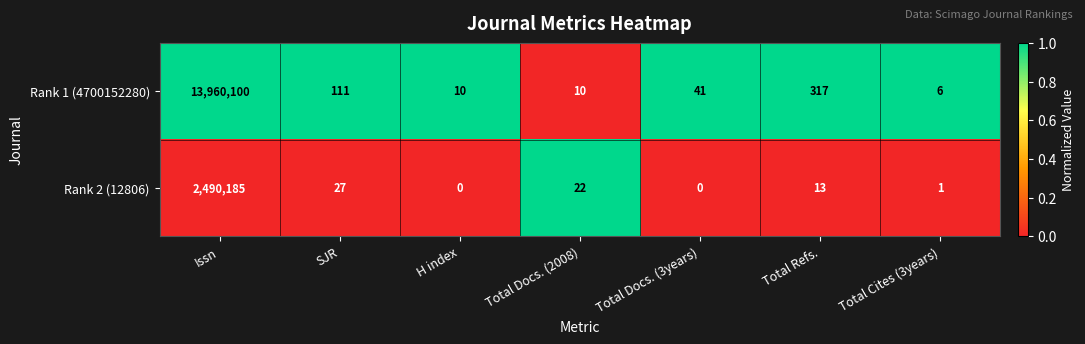

Rank the series by their average value, from highest to lowest.

Rank 1 (4700152280), Rank 2 (12806)